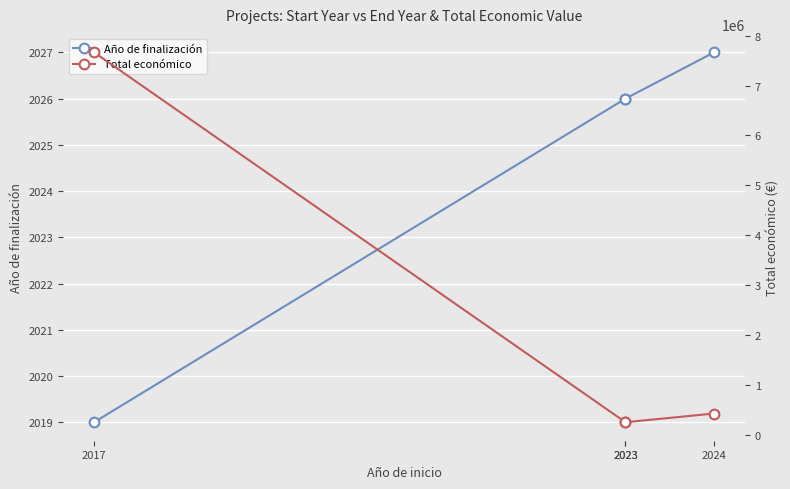

Which series has the largest total across all categories?

Total económico